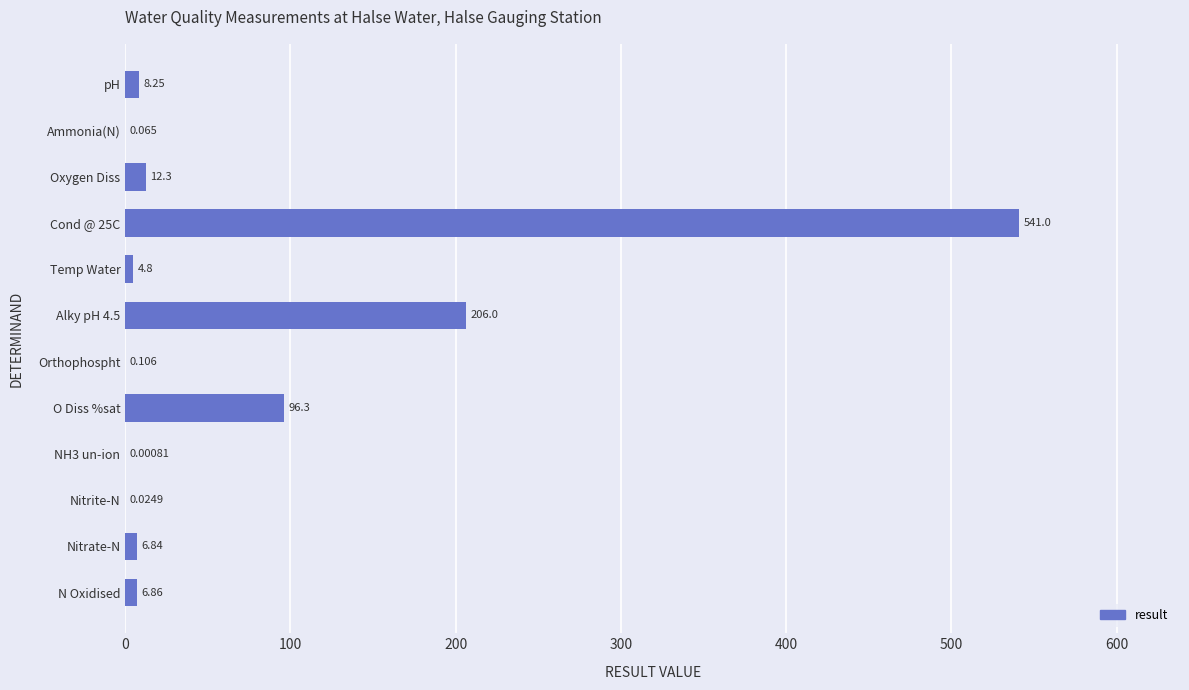

Between NH3 un-ion and Temp Water, which is larger?

Temp Water